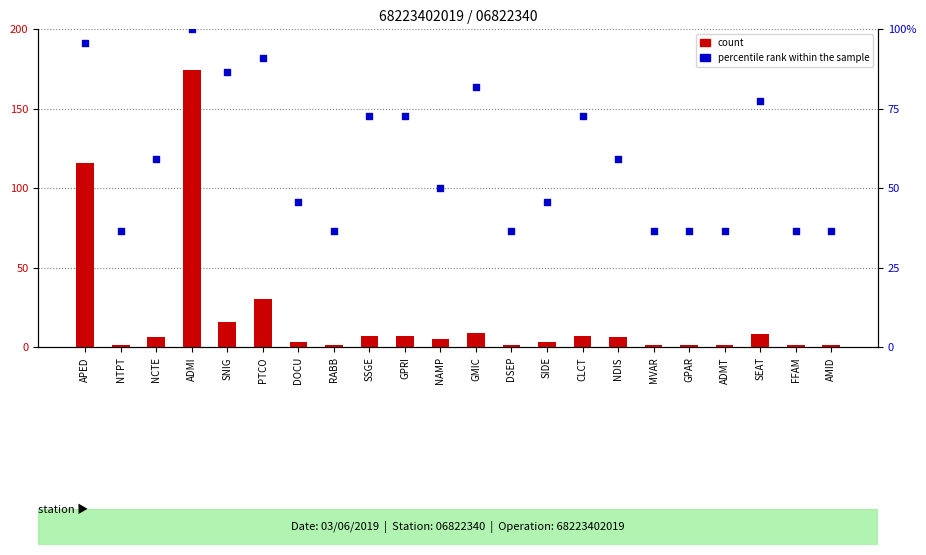

Which series has the widest spread of Y values?

count